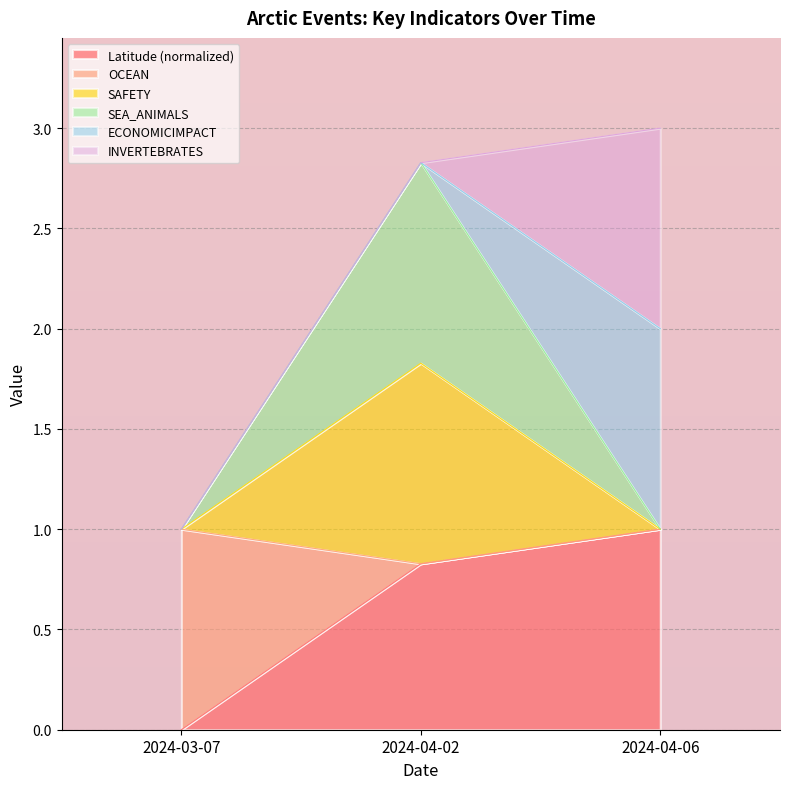

The value of SEA_ANIMALS at 2024-04-06 is 1.5. True or false?

False